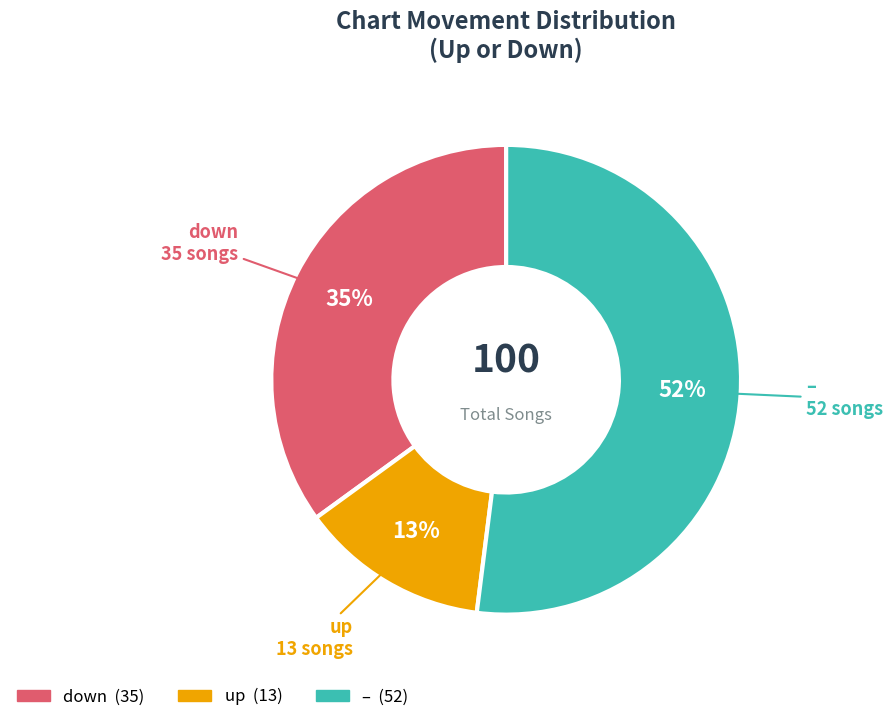

Which slice is the largest?

-